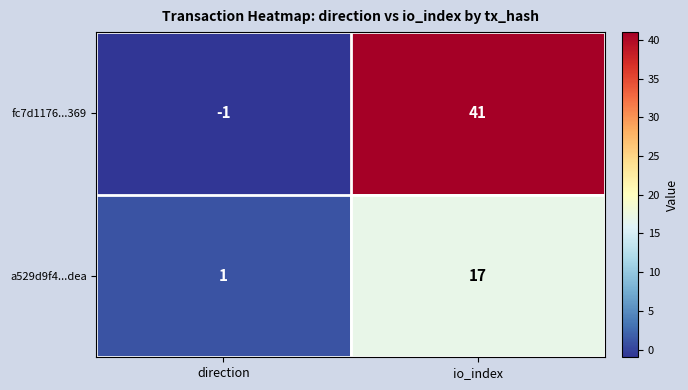

What is the spread (max minus min) of values at io_index?

24